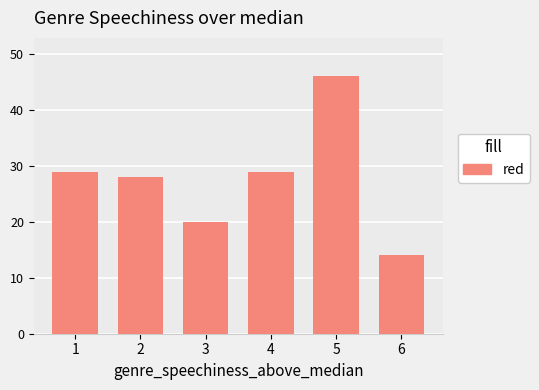

Which has a higher value, 3 or 6?

3